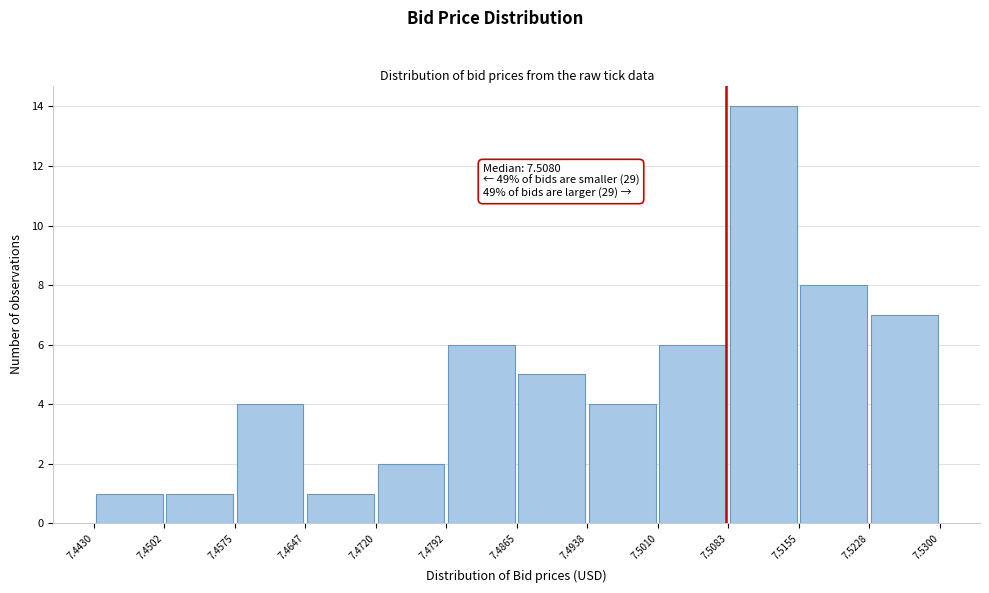

Which range on the x-axis has the tallest bar?

7.5083 to 7.5155